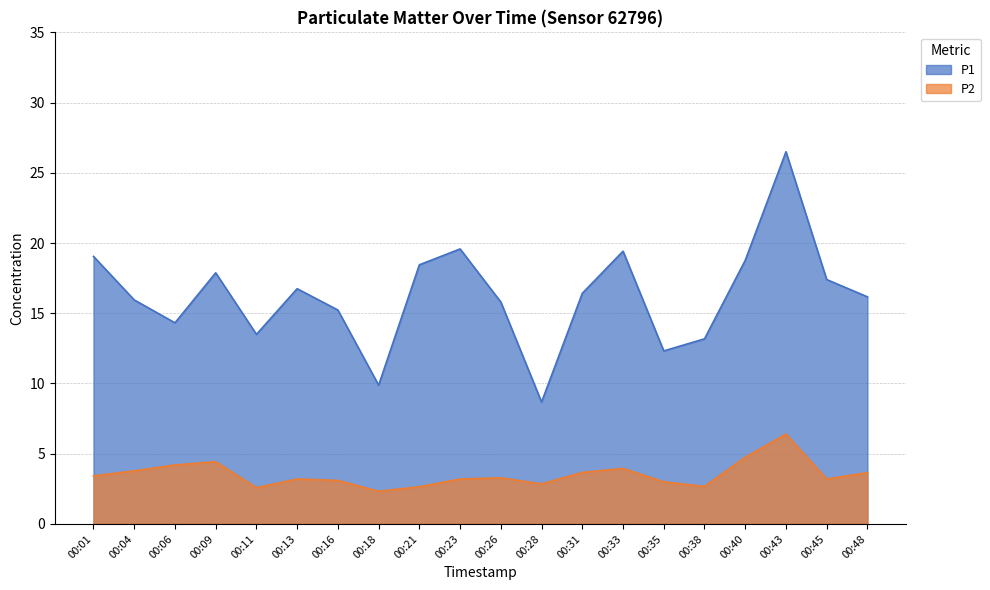

The value of P1 at 00:04 is 15.9. True or false?

True